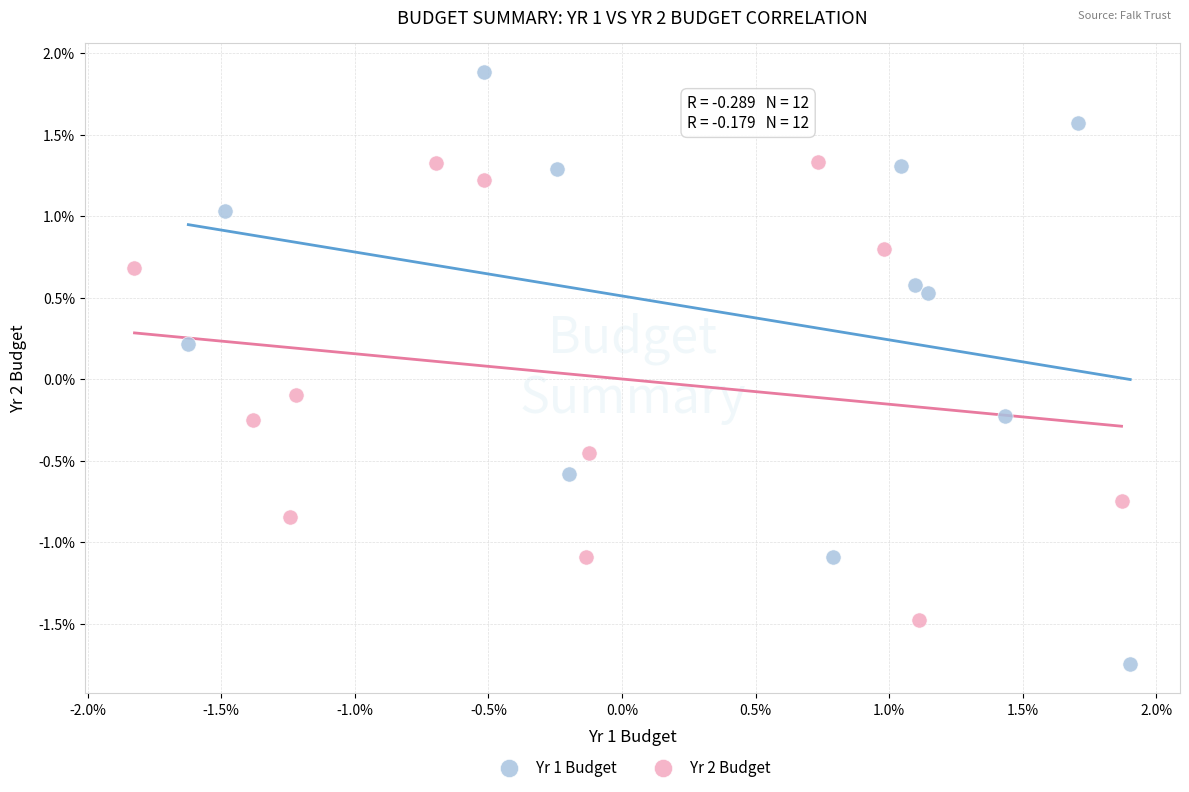

Which series contains the highest Y value?

Yr 1 Budget